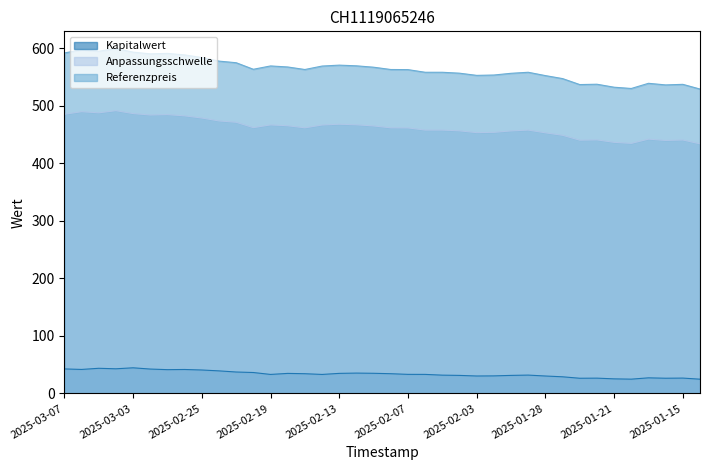

Between 2025-01-22 and 2025-03-06, which is larger?

2025-03-06